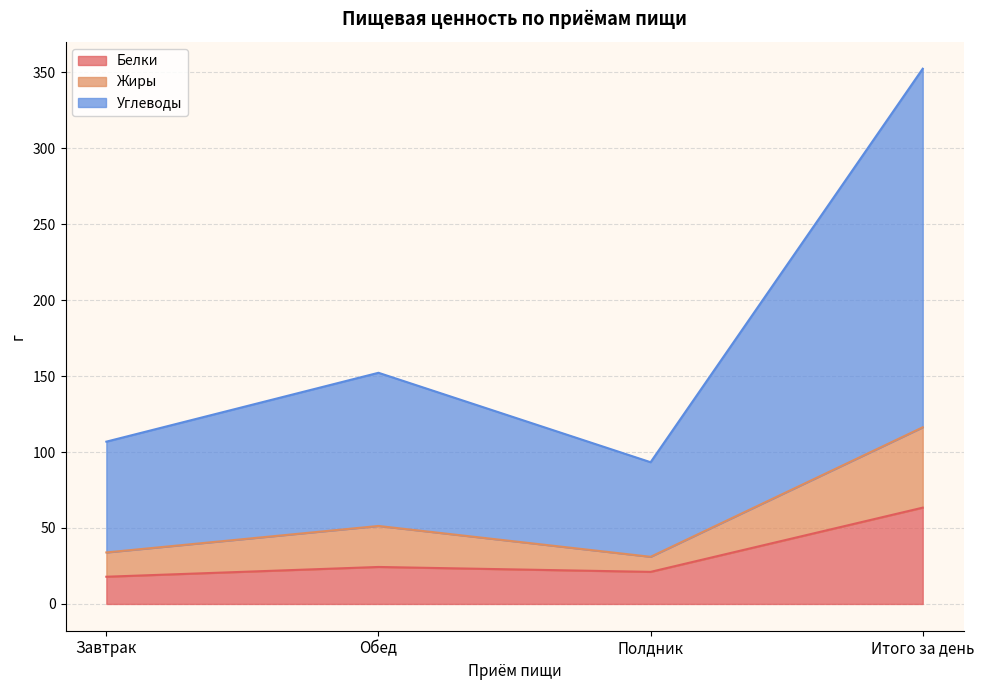

At Итого за день, list the series in order from largest to smallest.

Углеводы, Жиры, Белки